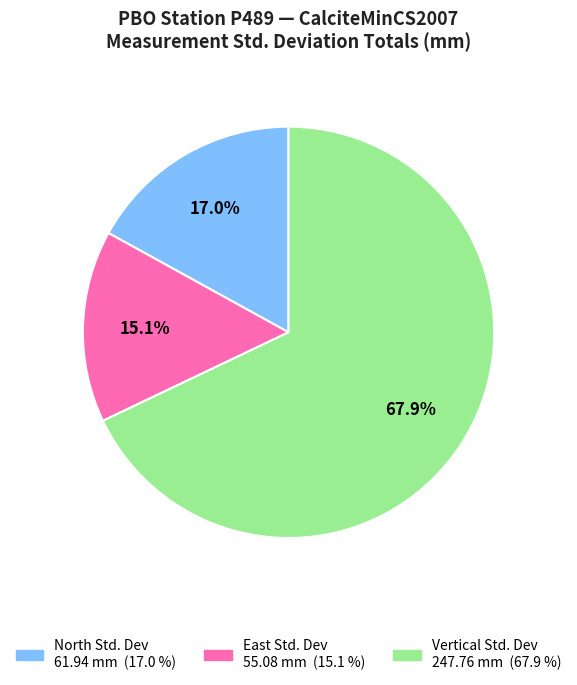

Is there any slice that represents more than half of the pie?

Yes